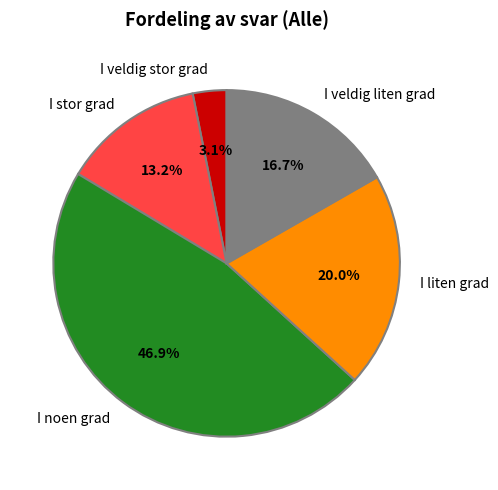

How many segments does this pie chart have?

5